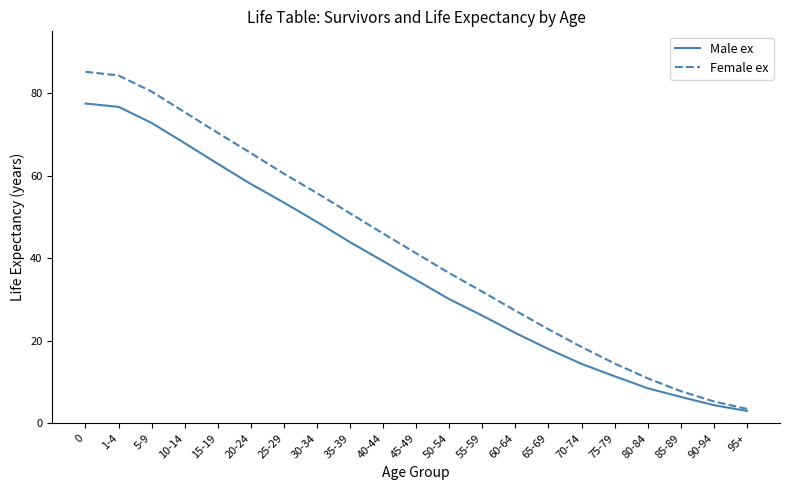

What is the total value across all series at 80-84?

19.4